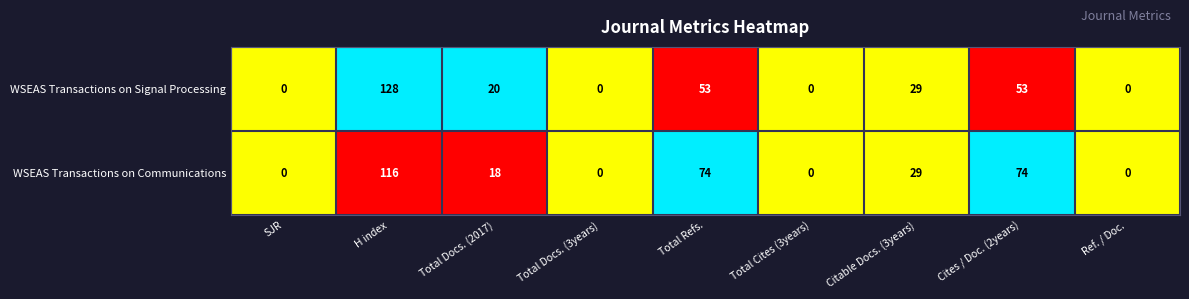

Which series has the largest total across all categories?

WSEAS Transactions on Communications